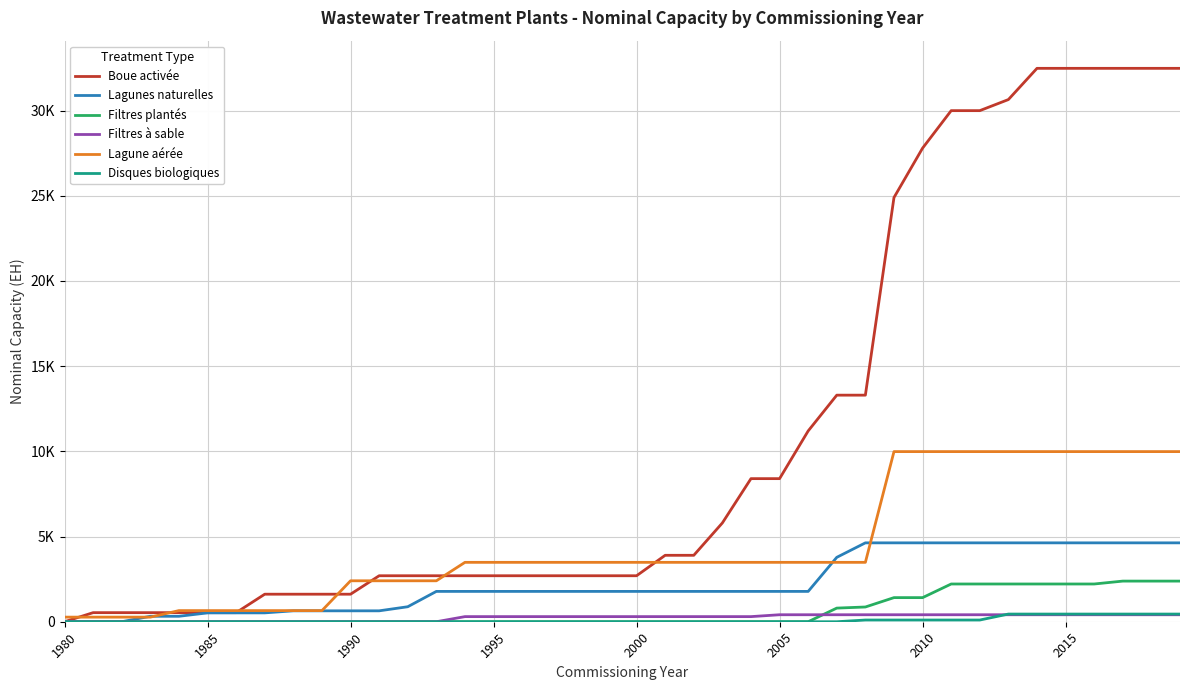

What is the value of the Filtres à sable point at the 34th from the left?

410